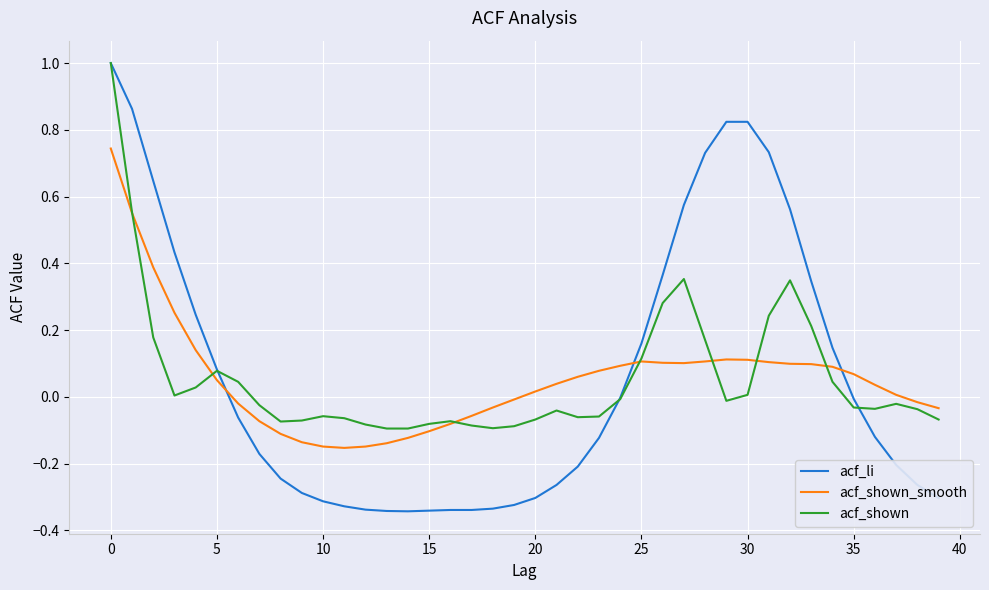

True or false: acf_li and acf_shown cross at least once.

True